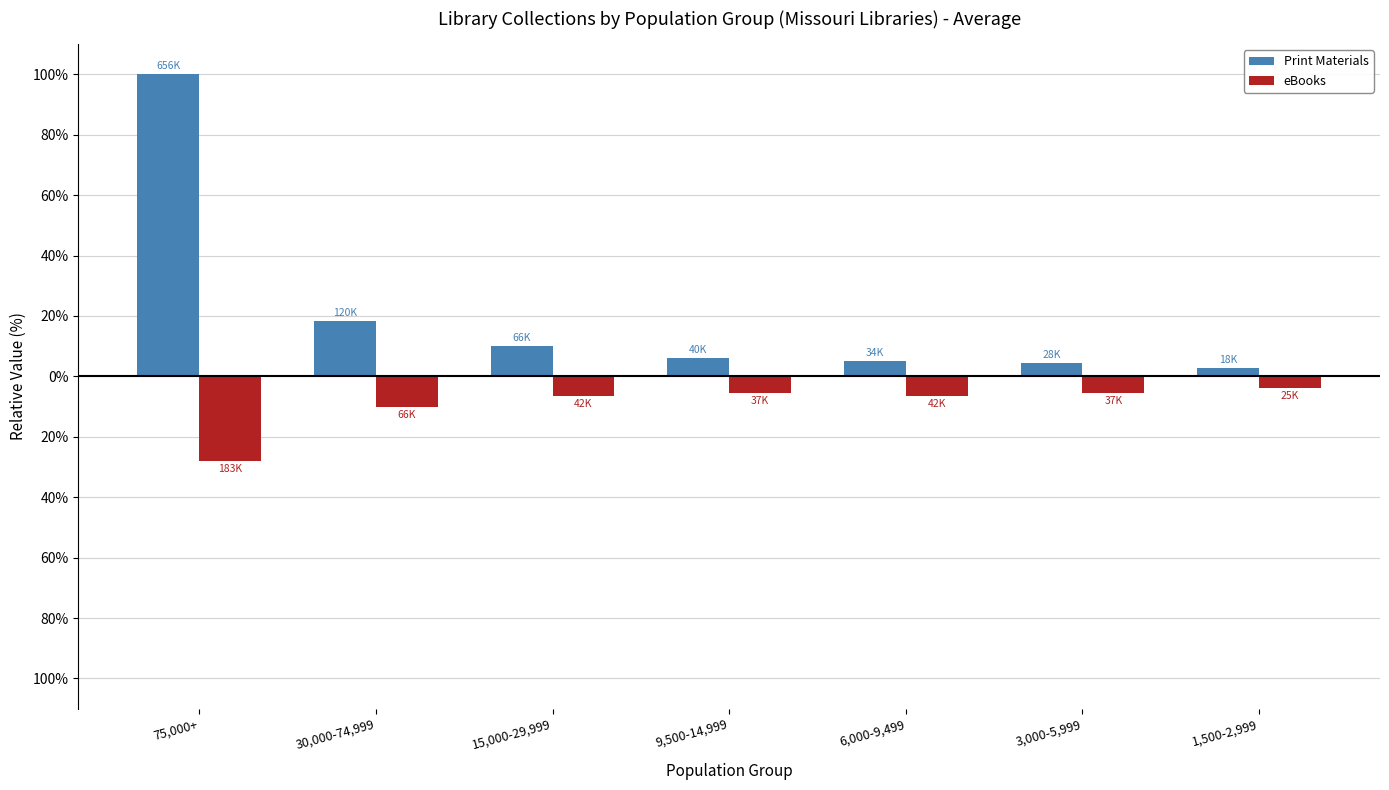

Where does the Print Materials series first go above 6?

75,000+